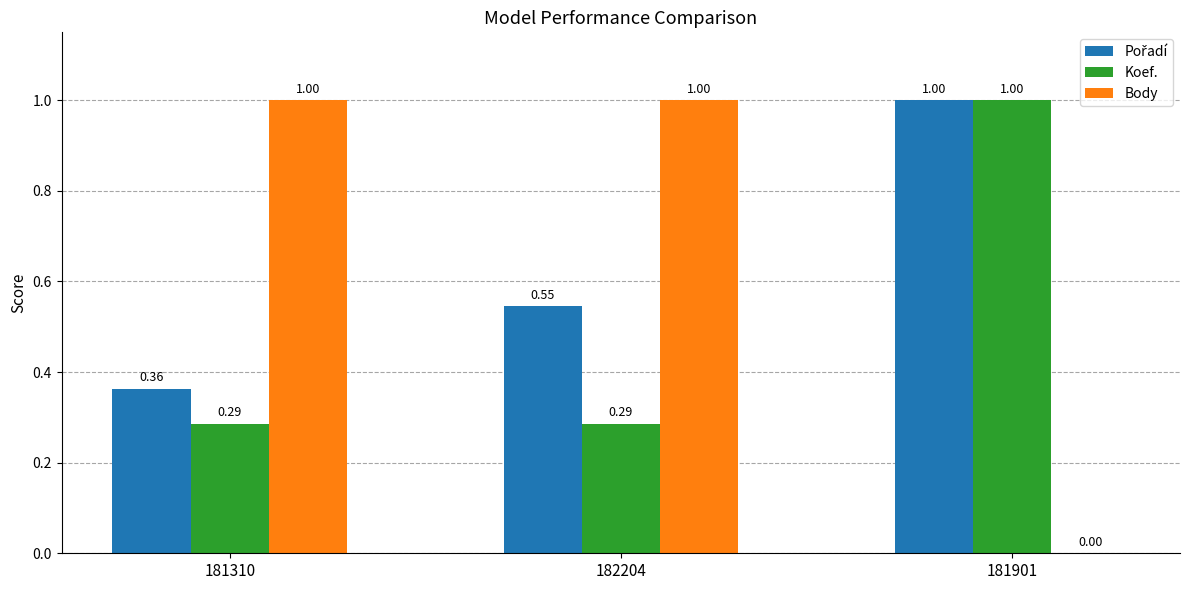

At which category is the sum across all series the highest?

181901